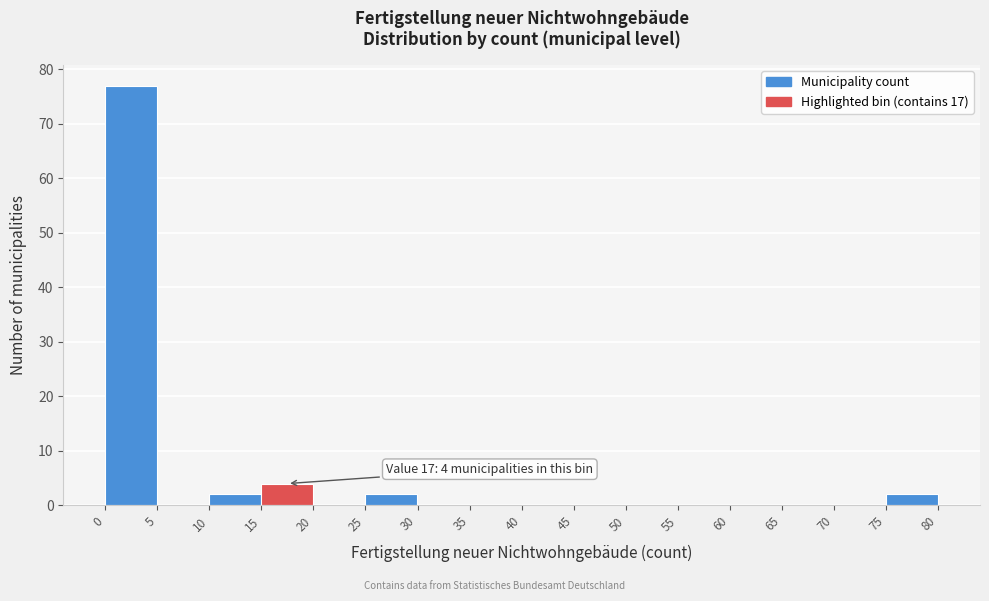

Which range on the x-axis has the tallest bar?

0 to 5